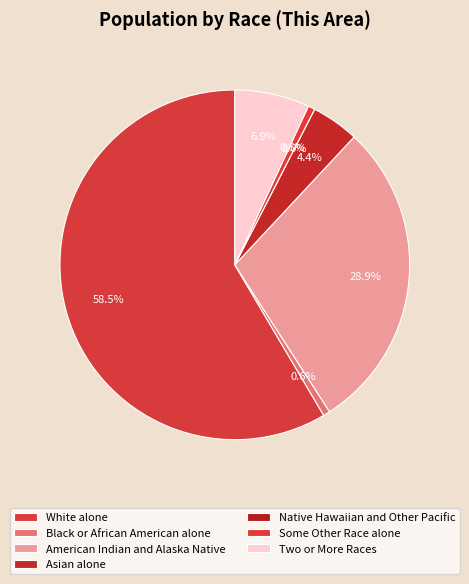

To the nearest percent, what is the difference between the Two or More Races and White alone slice percentages?

52%